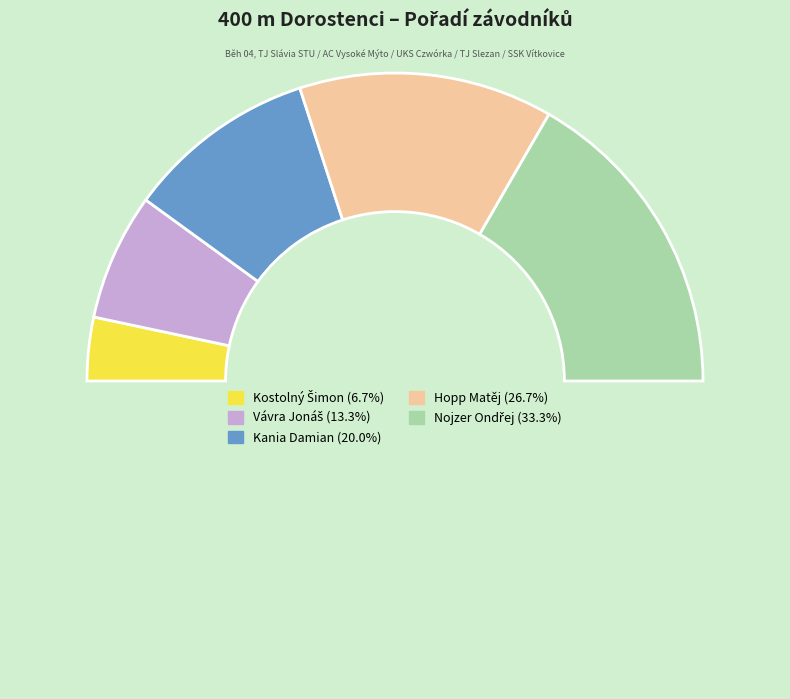

Which slice is the largest?

Nojzer Ondřej